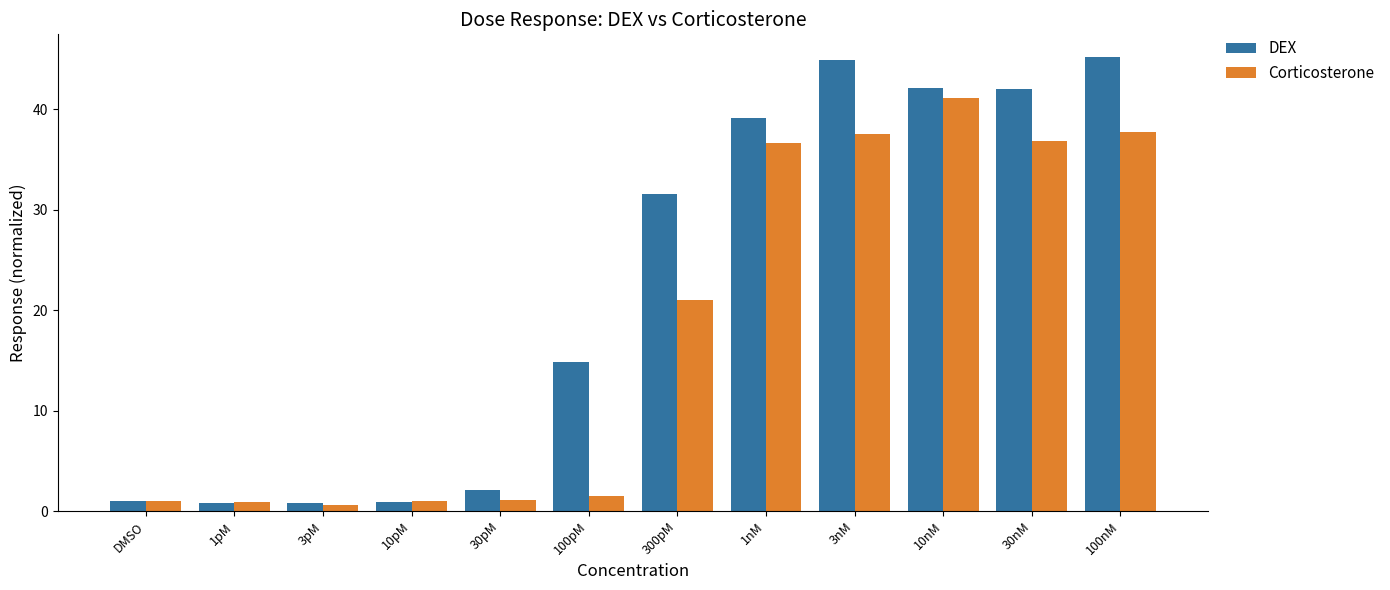

What position from the right is 100pM?

7